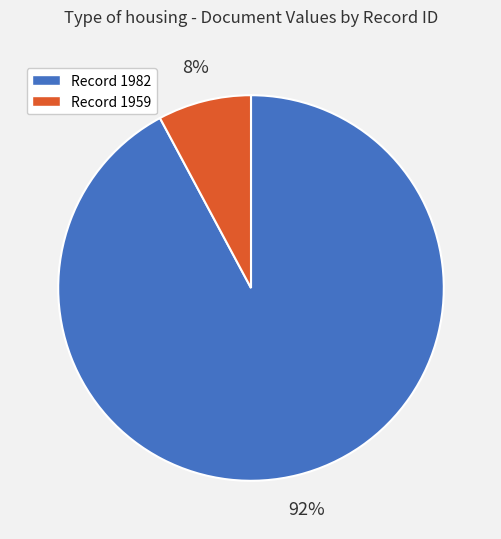

Which slice is the largest?

Record 1982